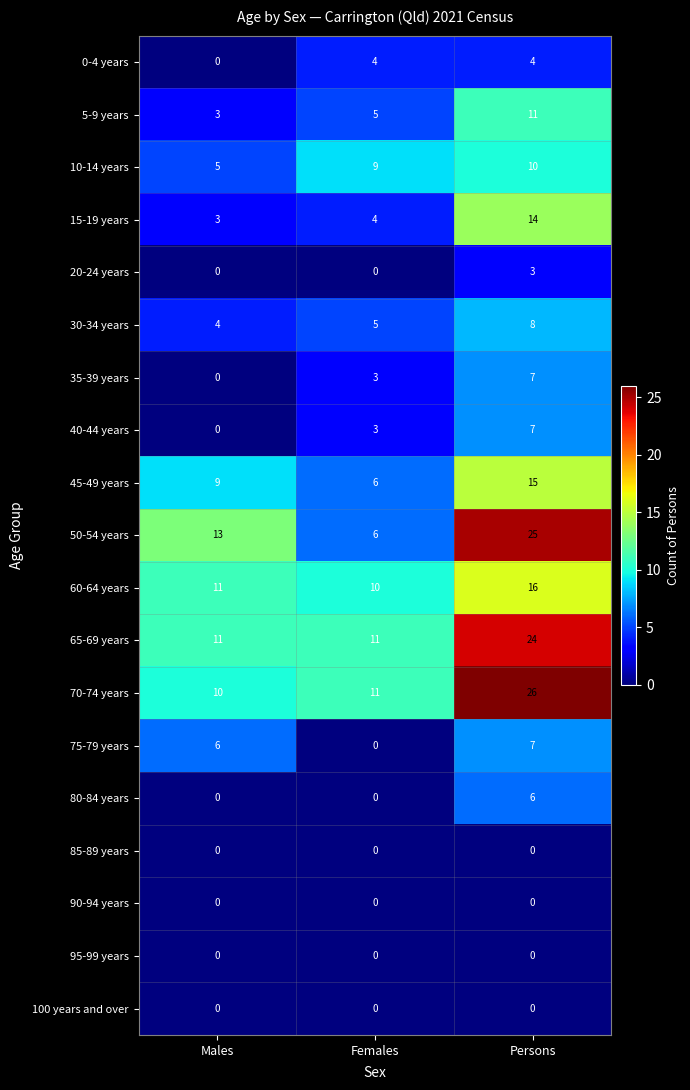

What is the difference between the highest and lowest values at Persons?

26